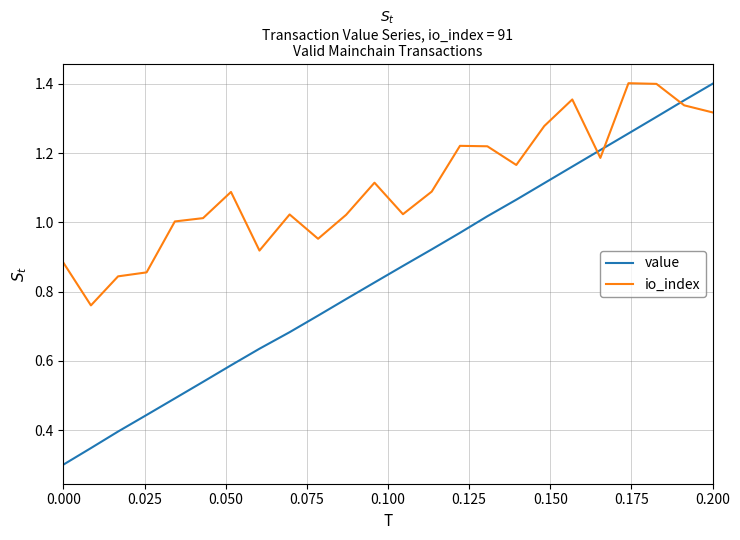

Which series has the widest spread of values?

value